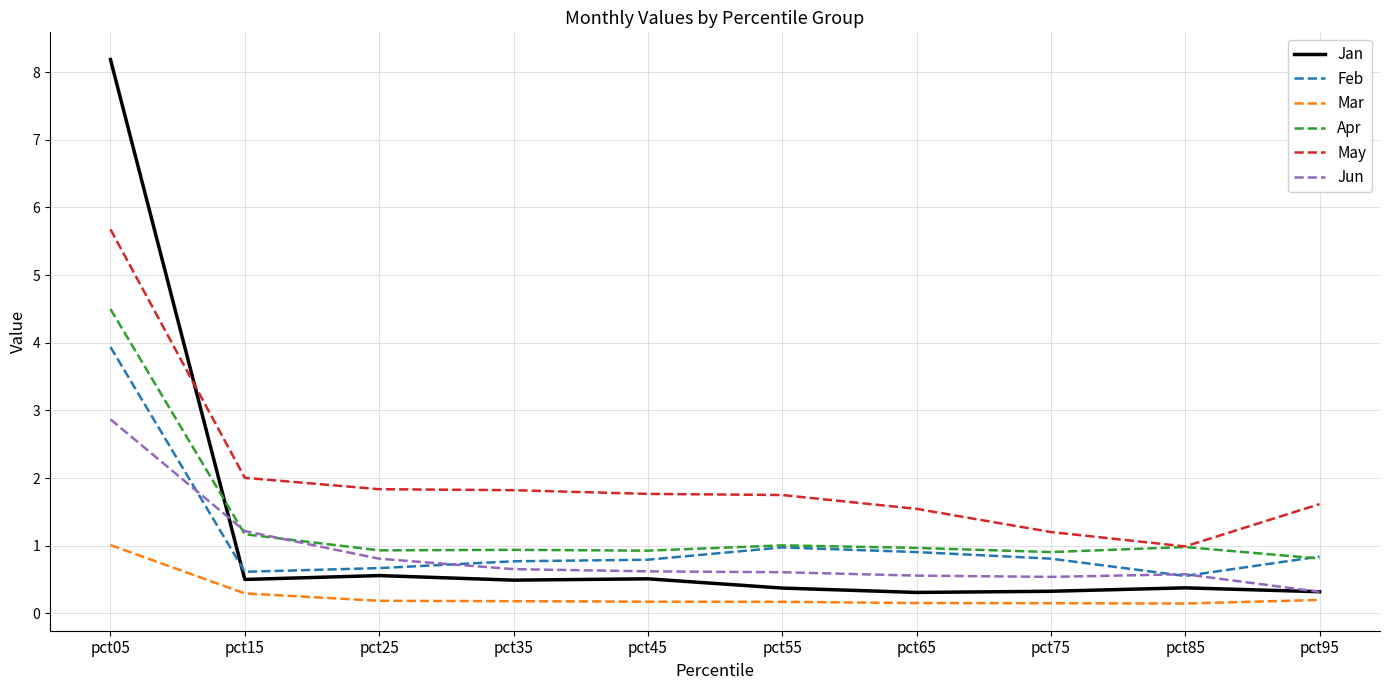

The Jan series shows 0.6 at pct25. True or false?

True